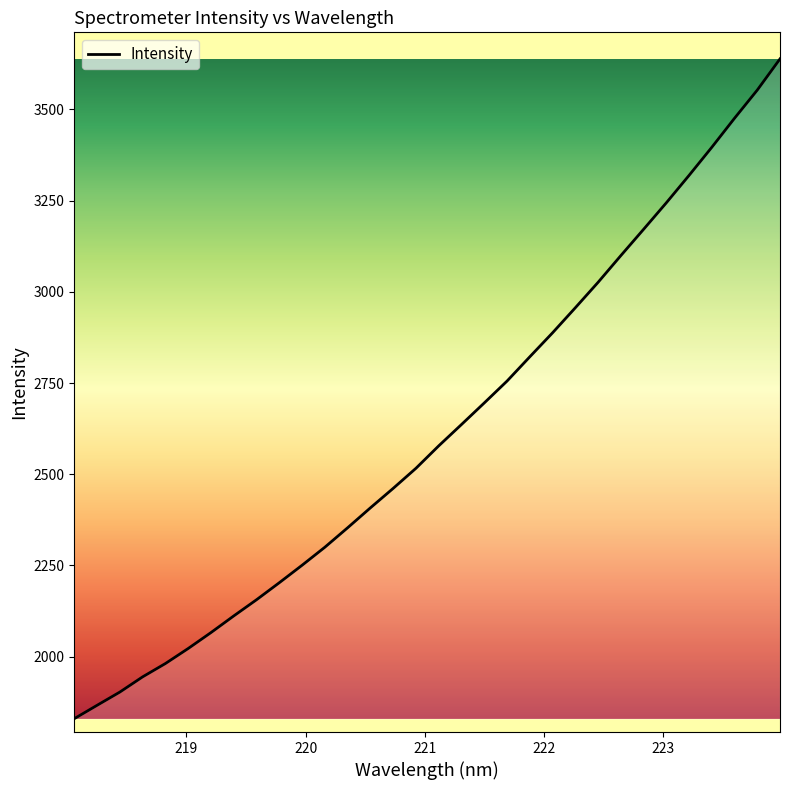

What is the difference between the maximum and minimum values?

1808.4